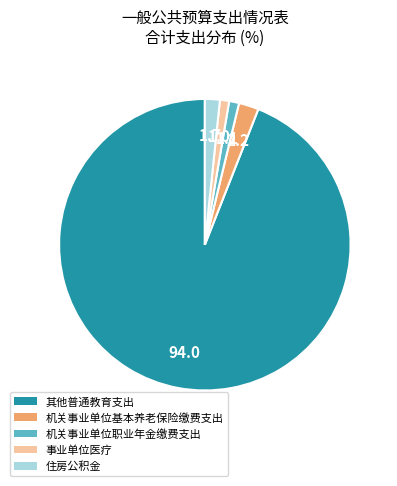

Which slice is the largest?

其他普通教育支出